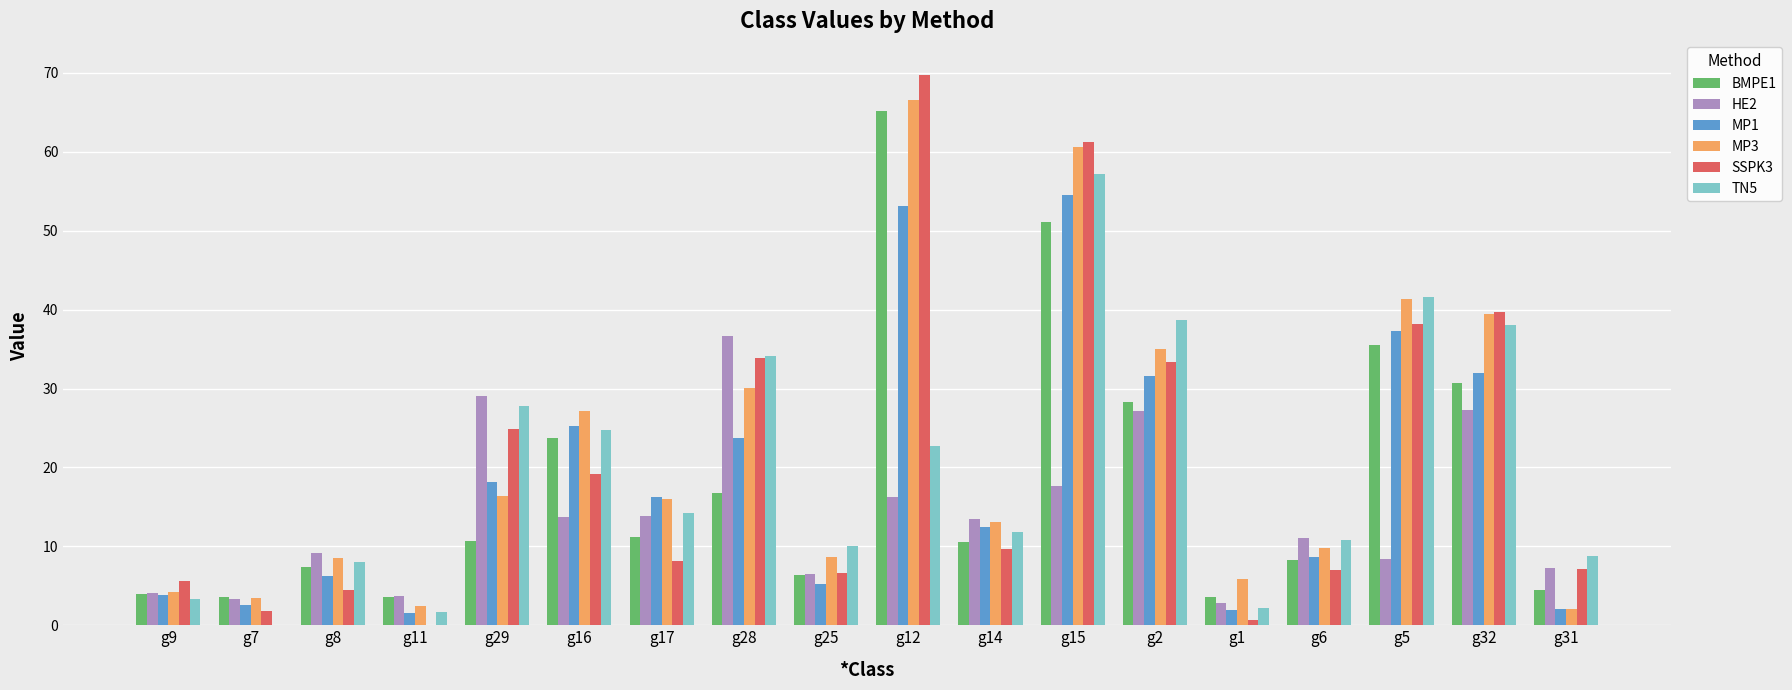

What is the sum of the SSPK3 values at g29 and g7?

26.7